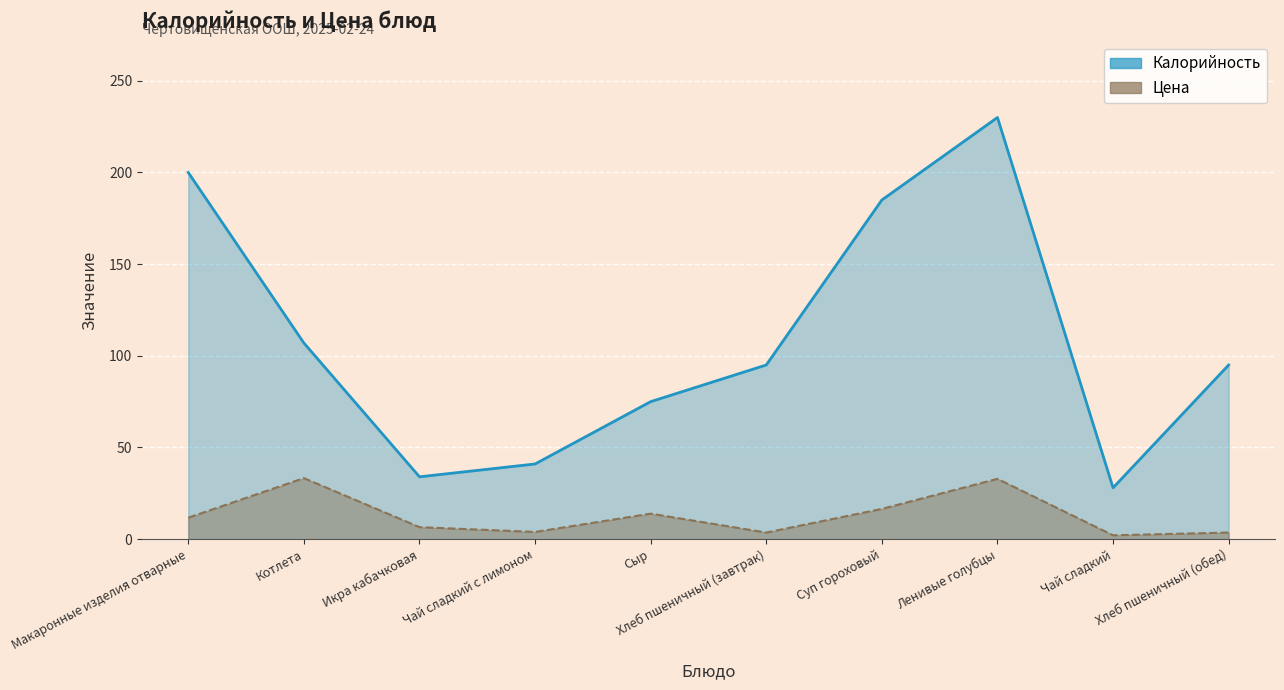

In Калорийность, how many points are higher than both neighbors (excluding endpoints)?

1